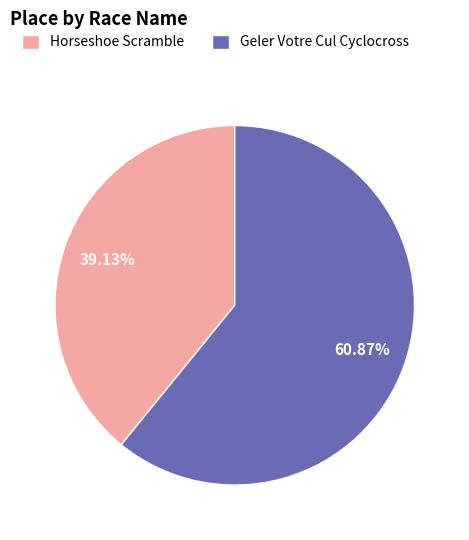

To the nearest percent, what portion does Horseshoe Scramble represent?

39%